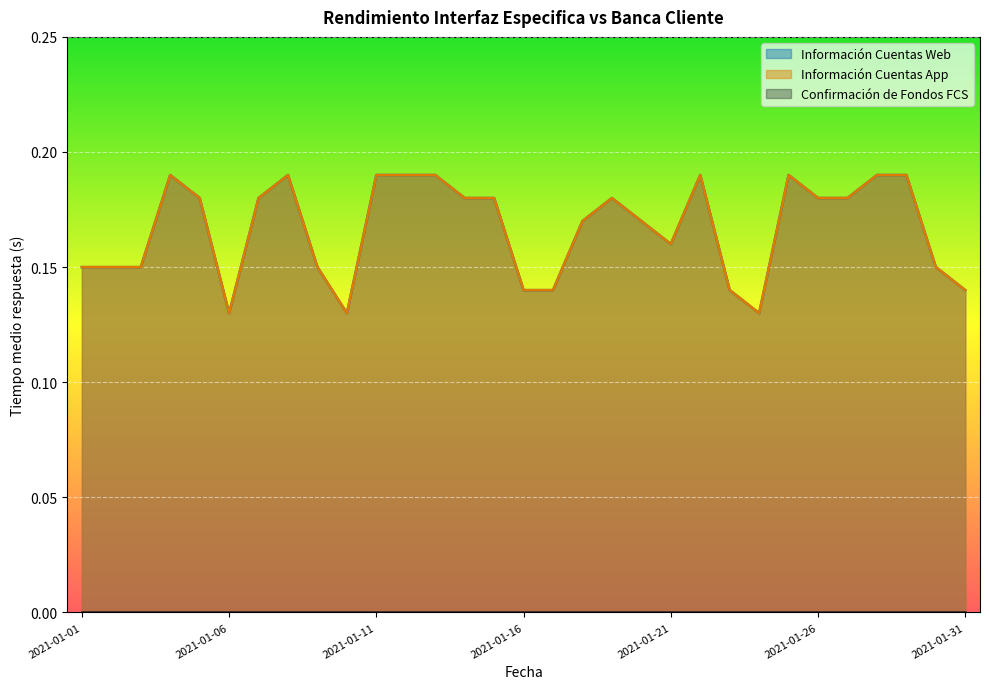

Reading left to right, extract all data points from this chart.

Información Cuentas Web: 0.1	0.1	0.1	0.2	0.2	0.1	0.2	0.2	0.1	0.1	0.2	0.2	0.2	0.2	0.2	0.1	0.1	0.2	0.2	0.2	0.2	0.2	0.1	0.1	0.2	0.2	0.2	0.2	0.2	0.1	0.1
Información Cuentas App: 0.1	0.1	0.1	0.2	0.2	0.1	0.2	0.2	0.1	0.1	0.2	0.2	0.2	0.2	0.2	0.1	0.1	0.2	0.2	0.2	0.2	0.2	0.1	0.1	0.2	0.2	0.2	0.2	0.2	0.1	0.1